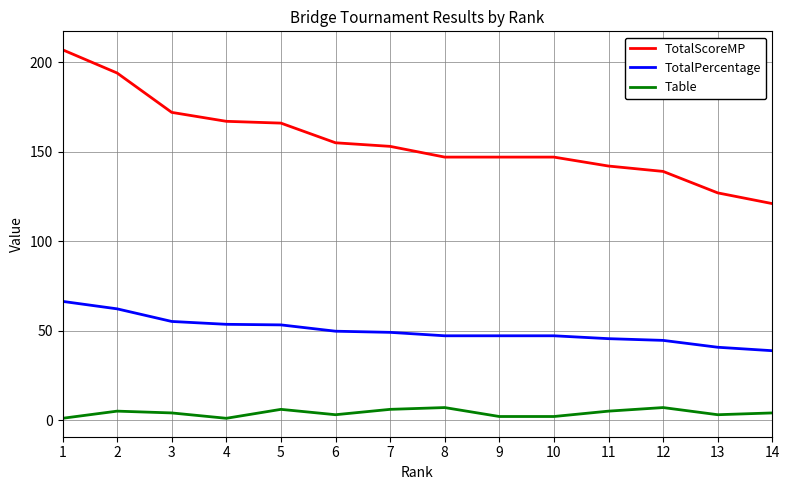

Which series has the largest range (max minus min)?

TotalScoreMP